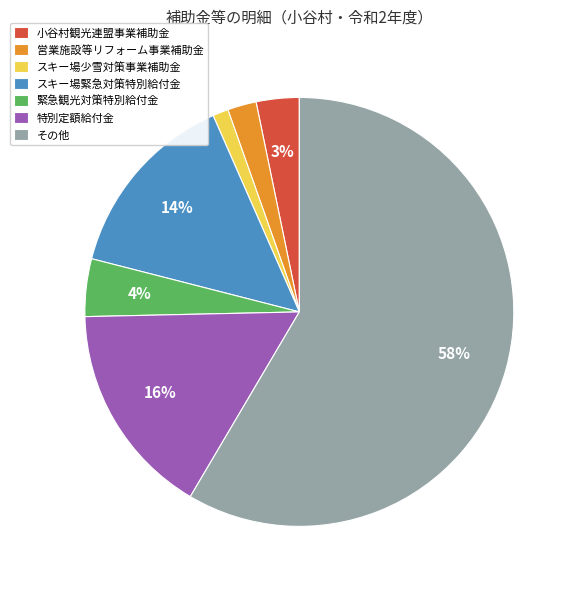

To the nearest percent, what is the combined percentage of 営業施設等リフォーム事業補助金 and 特別定額給付金?

18%